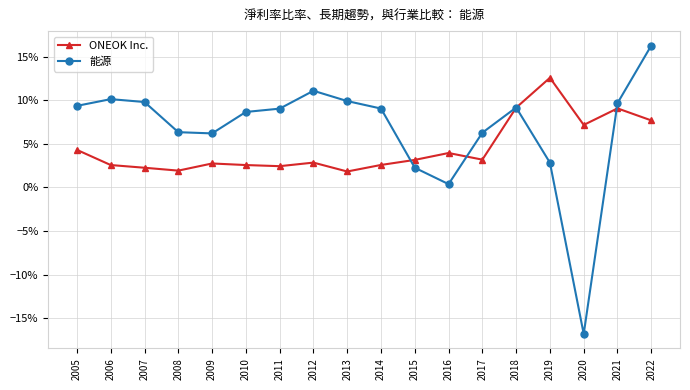

What are all the series names shown in the legend?

ONEOK Inc., 能源